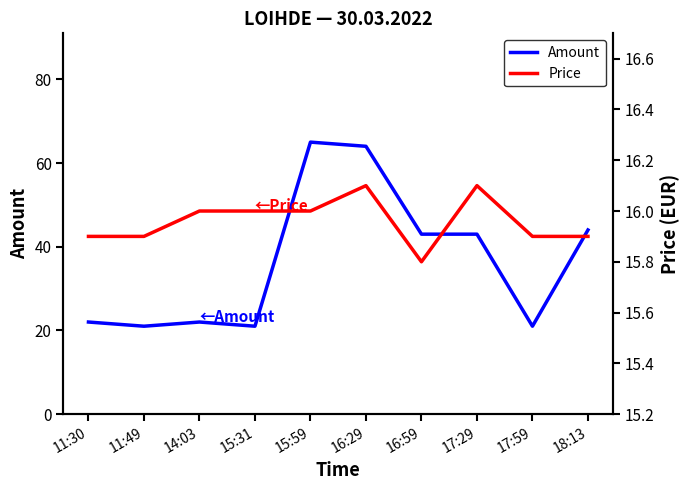

What is the average value of the Price series?

16.0